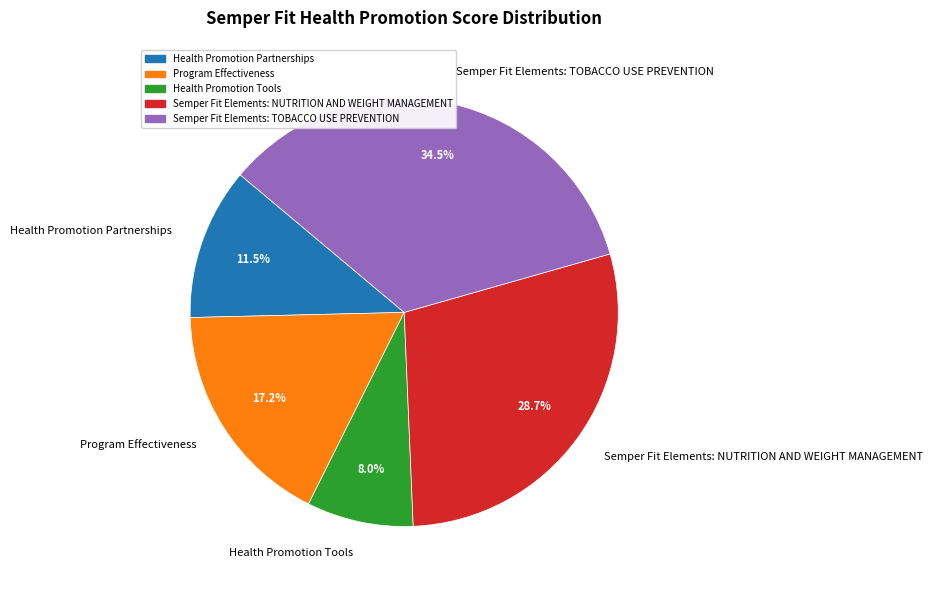

Which has a higher value, Program Effectiveness or Health Promotion Partnerships?

Program Effectiveness